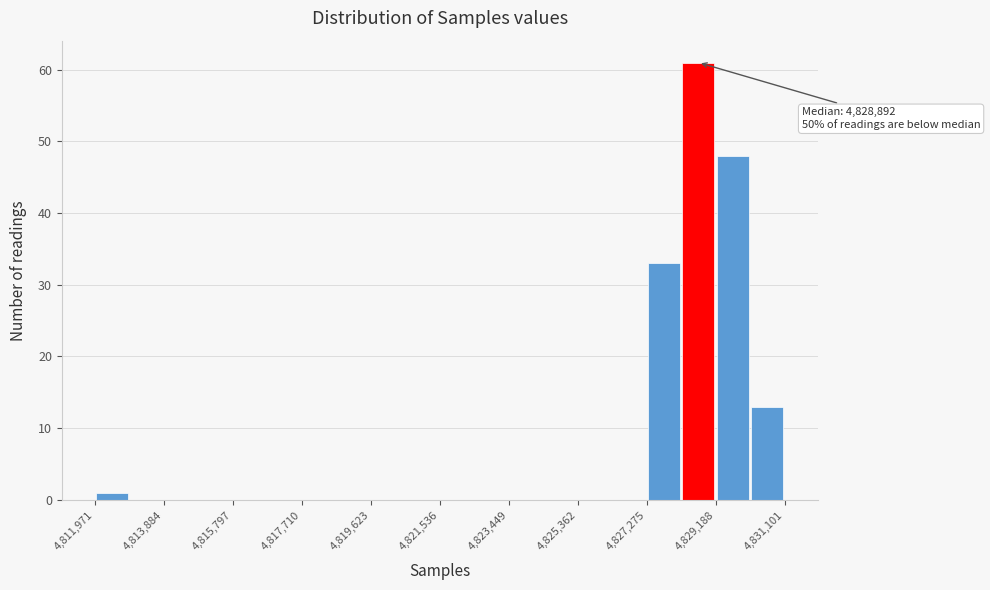

Which range on the x-axis has the tallest bar?

4828200 to 4829200